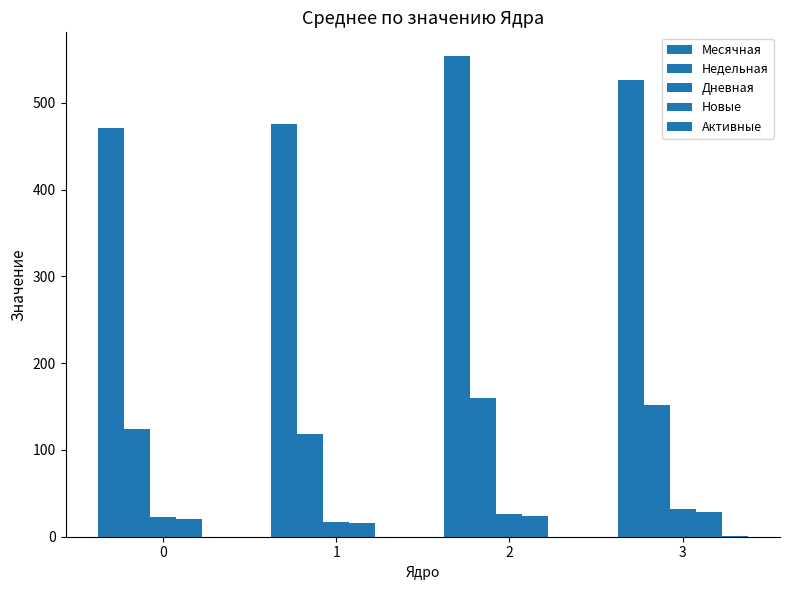

Count the number of categories in the chart.

4